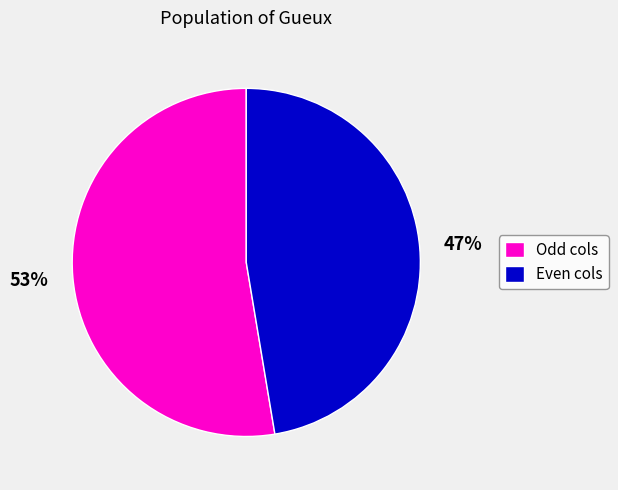

What is the smallest slice in the pie chart?

Even cols